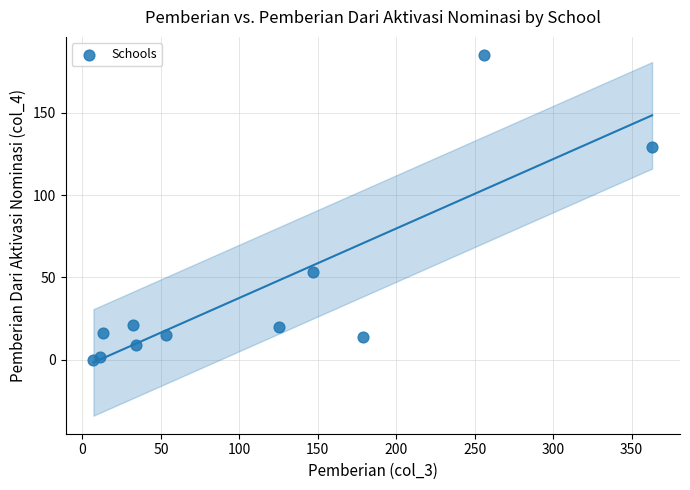

What is the range of X values (max minus min)?

356